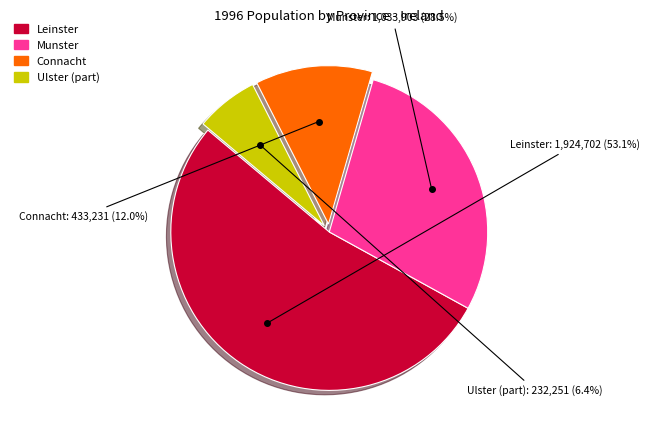

Is Ulster (part) the majority of the pie?

No